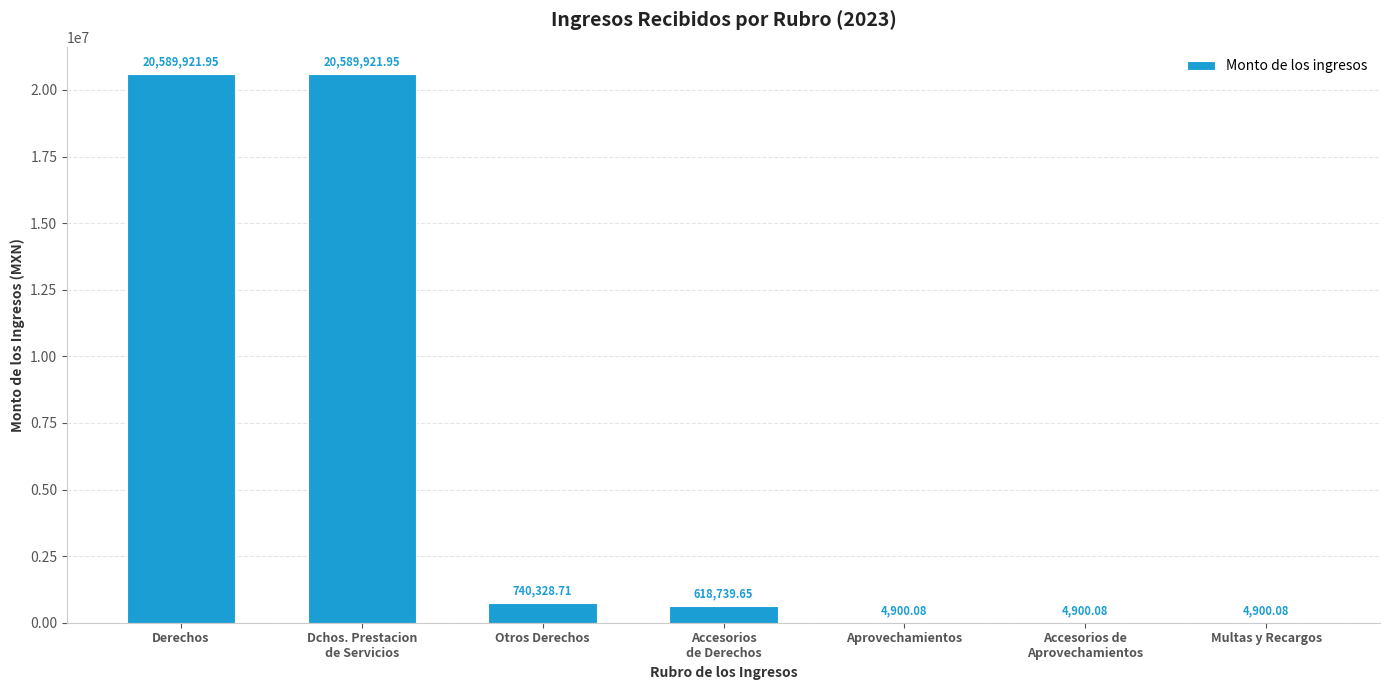

What is the ratio of the value at Derechos to the value at Multas y Recargos?

4202.0